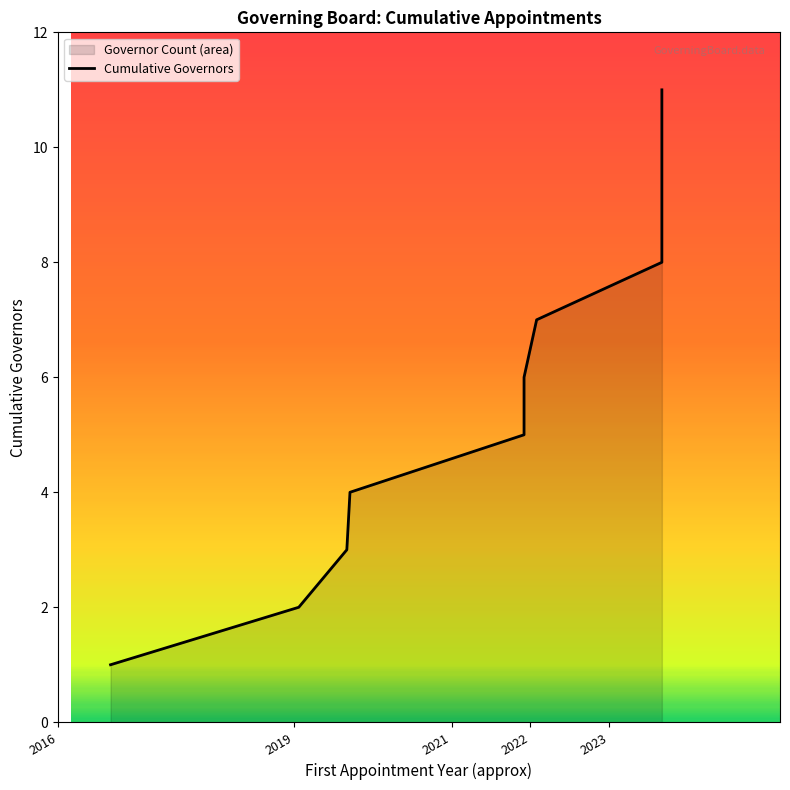

What is the value of the 8th point from the left?

8